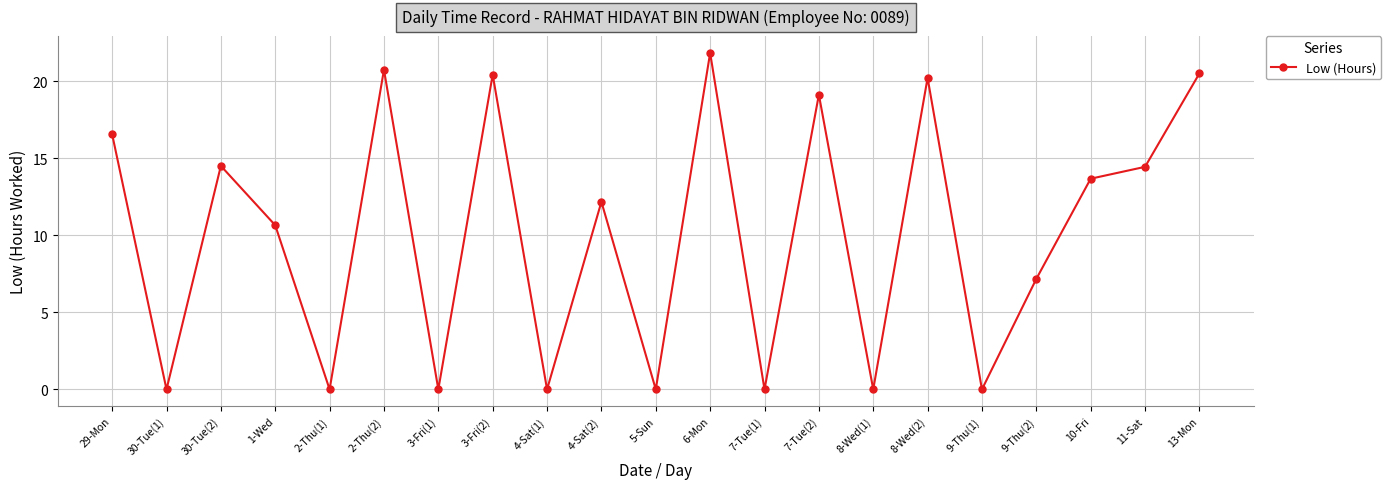

At which category does the chart reach its peak across all series?

6-Mon